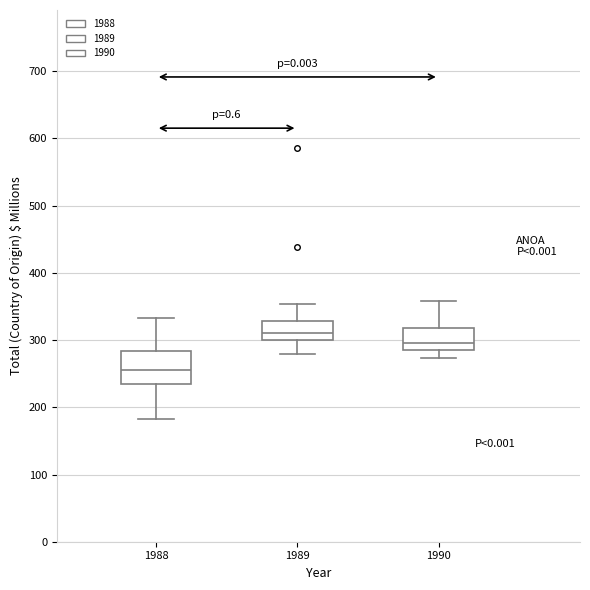

Reading left to right, transcribe this box plot: for each box, give where its median line is, the range the box spans, and where its two whiskers end, as read against the y-axis. The values are not printed on the chart, so give them approximately, as read against the axis.

1988: median 260, box 240 to 280, whiskers 180 to 330
1989: median 310, box 300 to 330, whiskers 280 to 350
1990: median 300, box 290 to 320, whiskers 270 to 360